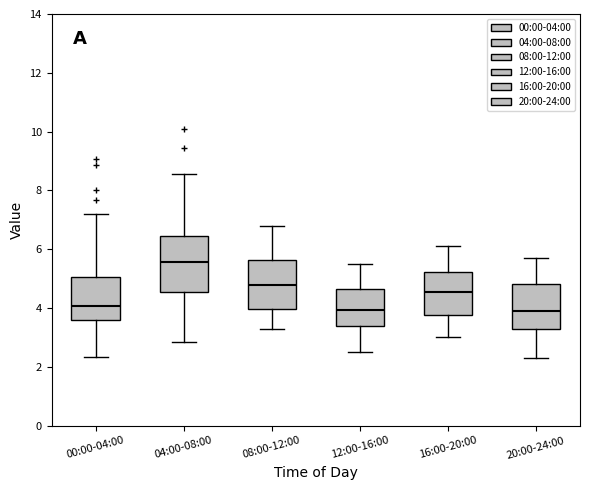

Where does the lower whisker of the box for 00:00-04:00 end on the y-axis? The values are not printed on the chart, so give them approximately, as read against the axis.

2.4